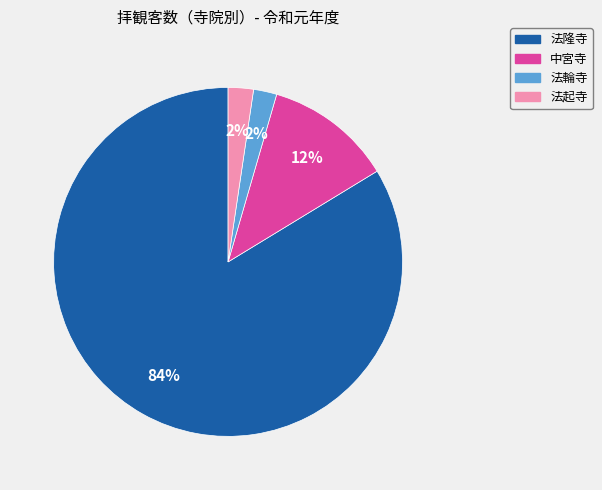

To the nearest percent, what is the average slice percentage?

25%